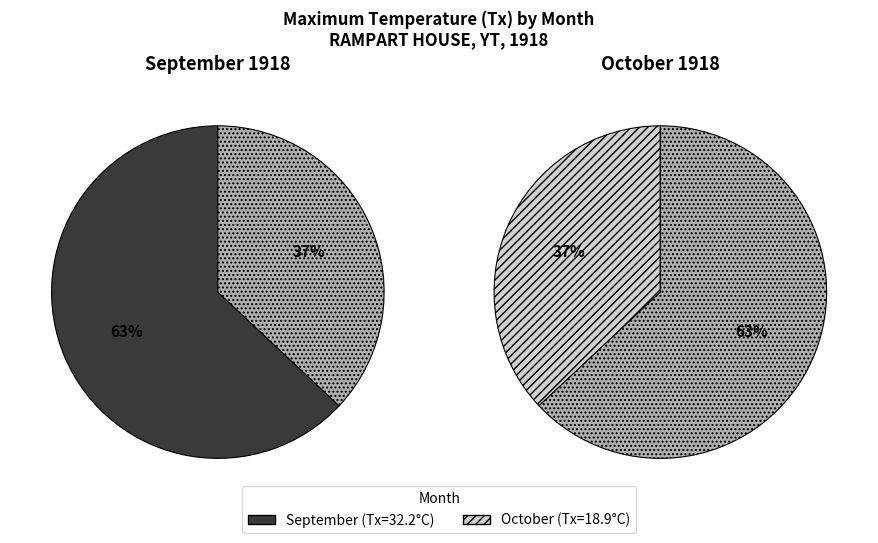

Approximately how many times larger is the value at 10 compared to 9?

0.6